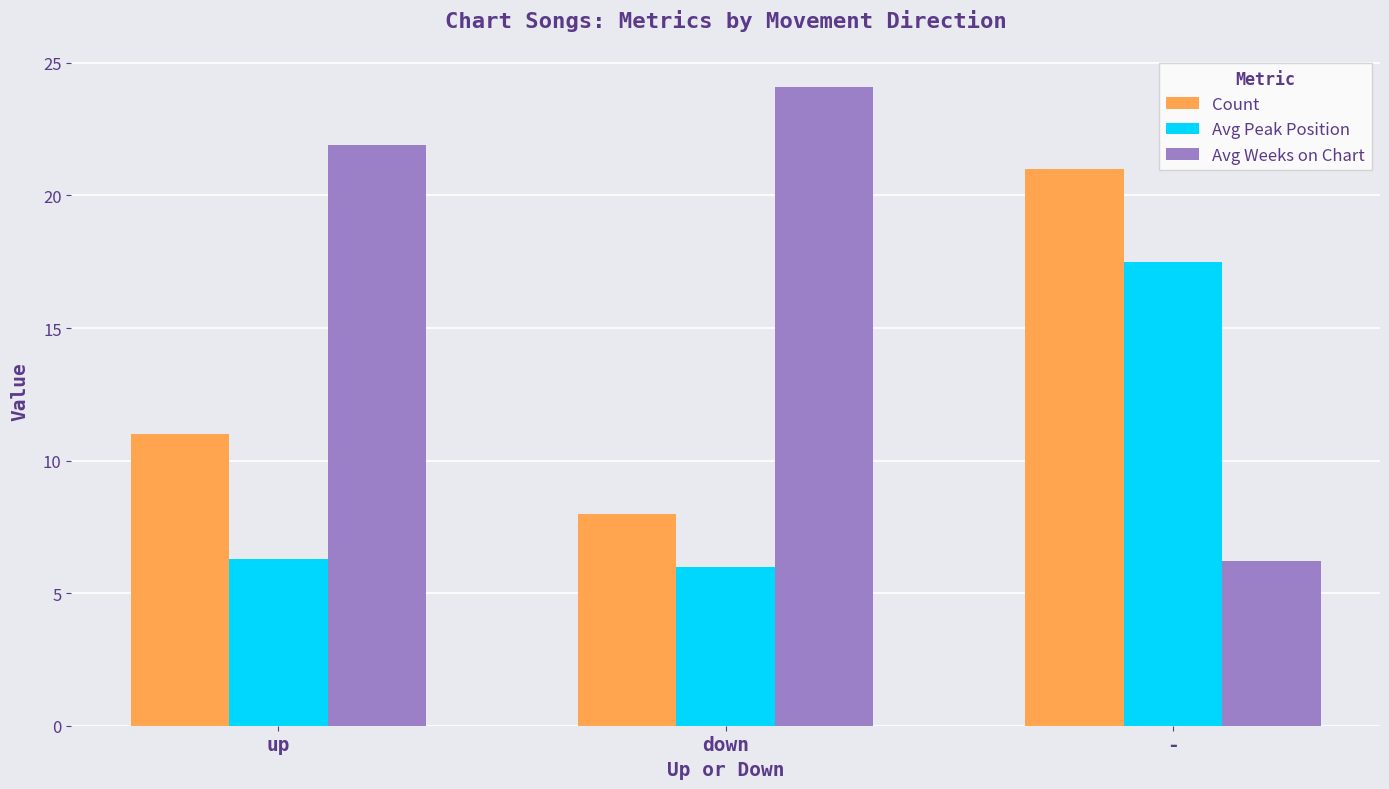

Which category has the lowest value in the Avg Weeks on Chart series?

-